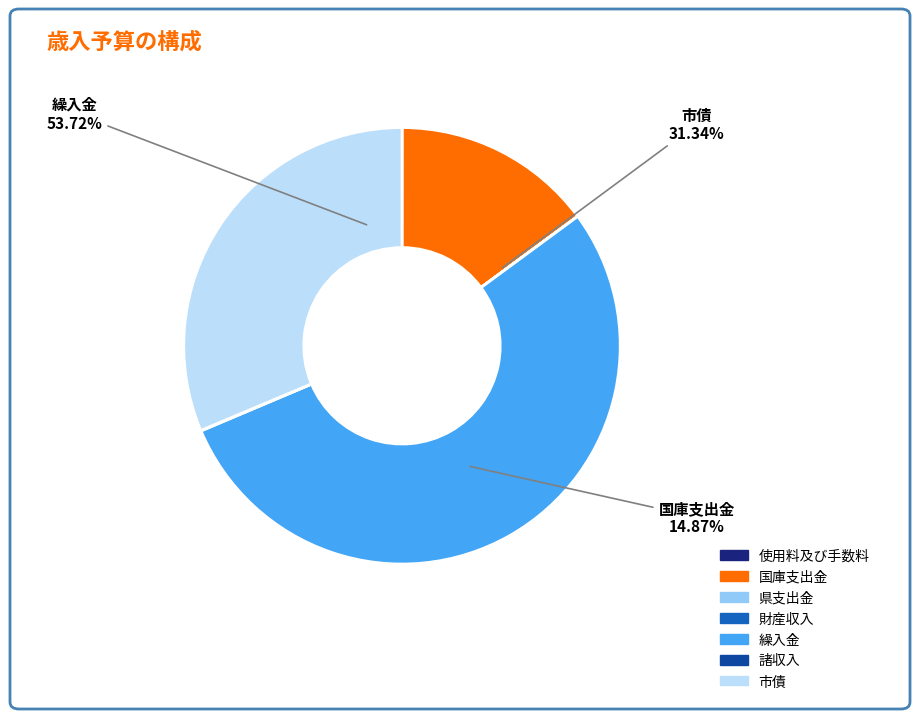

Is 県支出金 the majority of the pie?

No